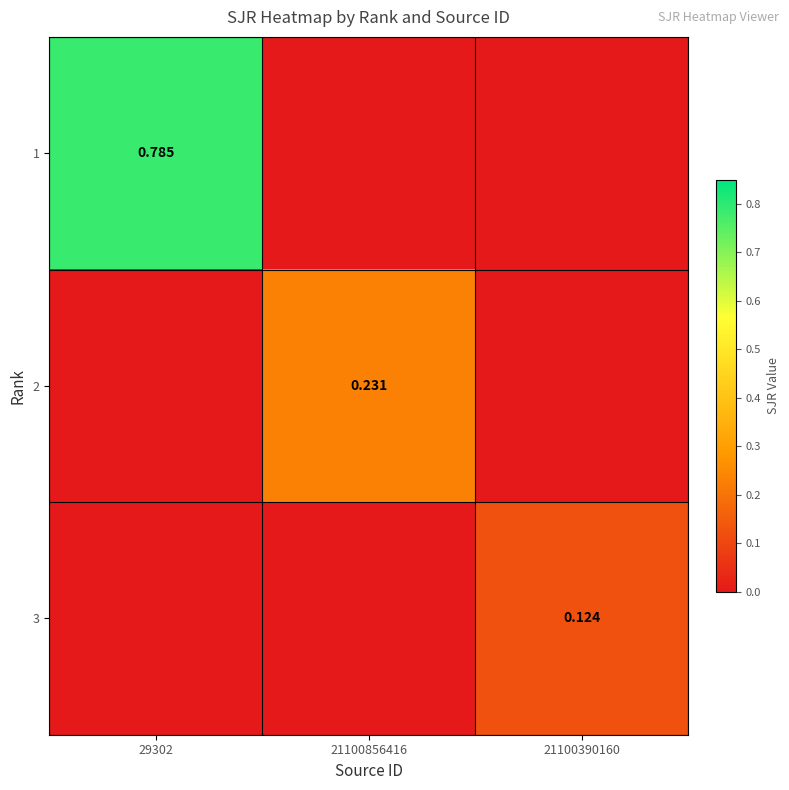

What is the difference between the maximum and minimum values in the 3 series?

0.1